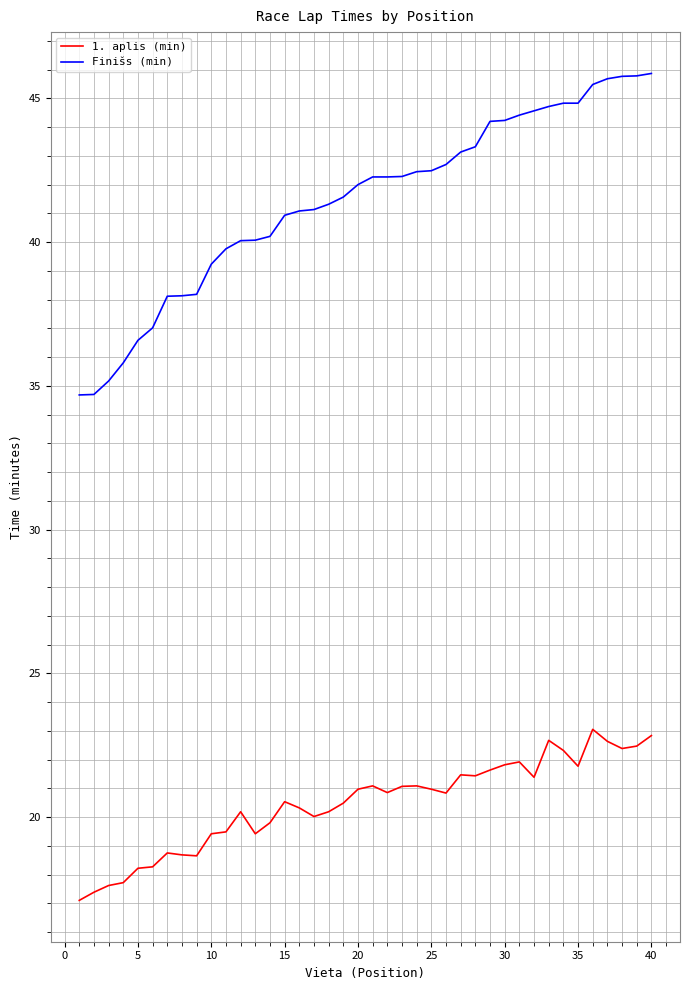

Which series has the largest range (max minus min)?

Finišs (min)